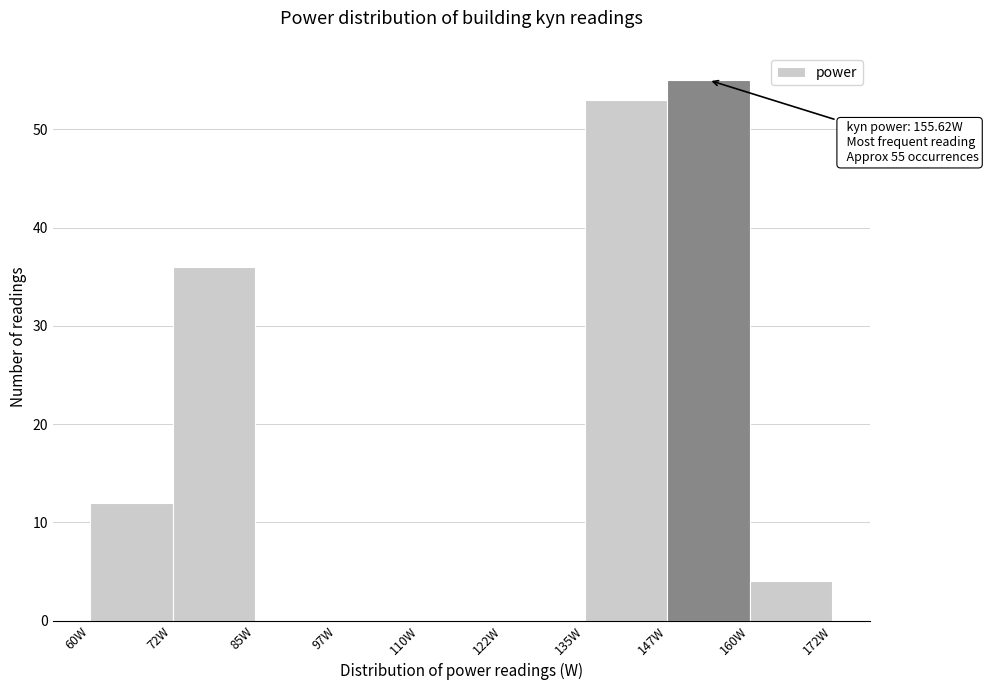

Which range on the x-axis has the tallest bar?

147.5 to 160.0